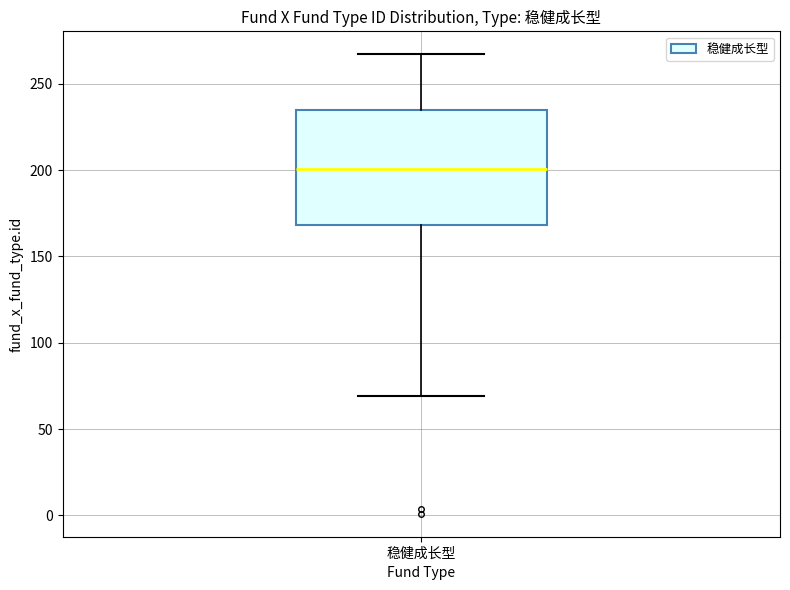

Read this box plot against the y-axis: the position of the median line, the range covered by the box, and the ends of both whiskers. The values are not printed on the chart, so give them approximately, as read against the axis.

median 200, box 170 to 235, whiskers 70 to 265